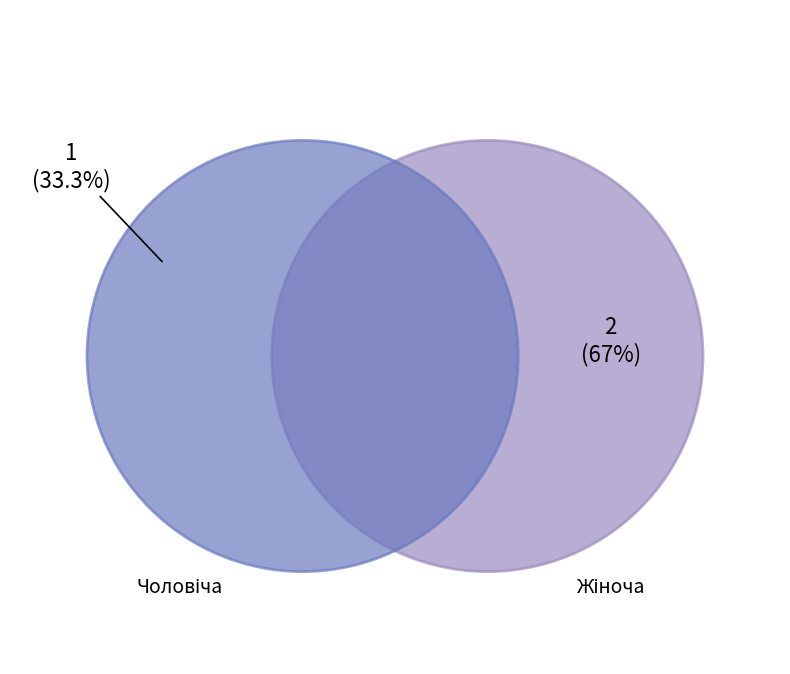

How many slices are in this pie chart?

2